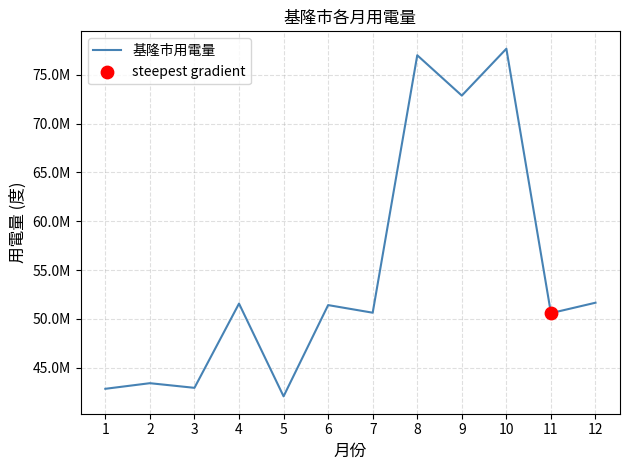

Does the chart have visible grid lines?

Yes